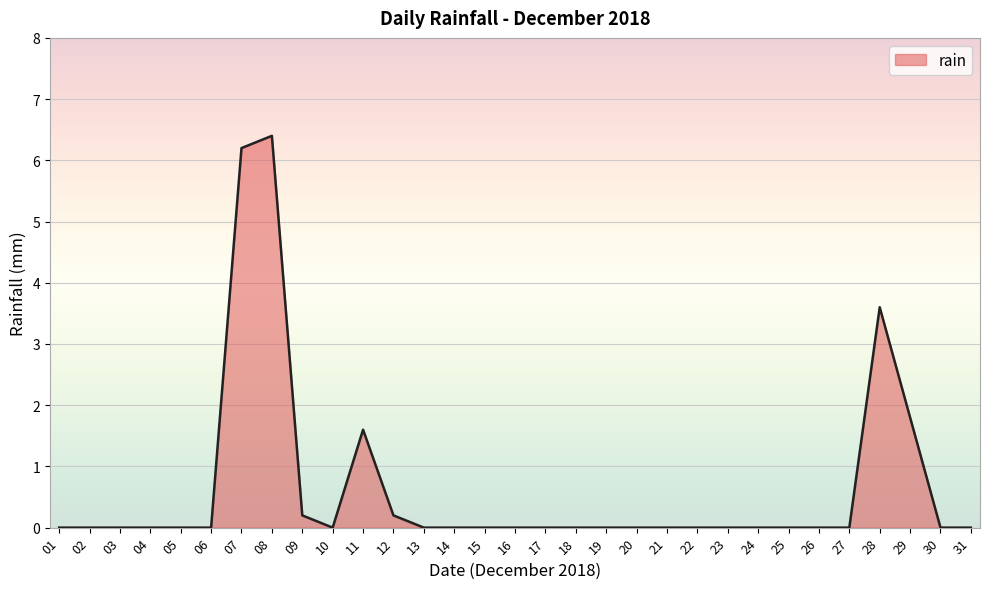

Between 09 and 03, which is larger?

09